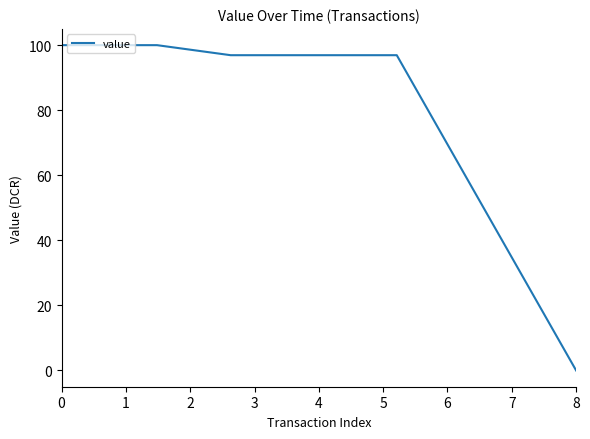

What is the maximum value shown in the chart?

100.0